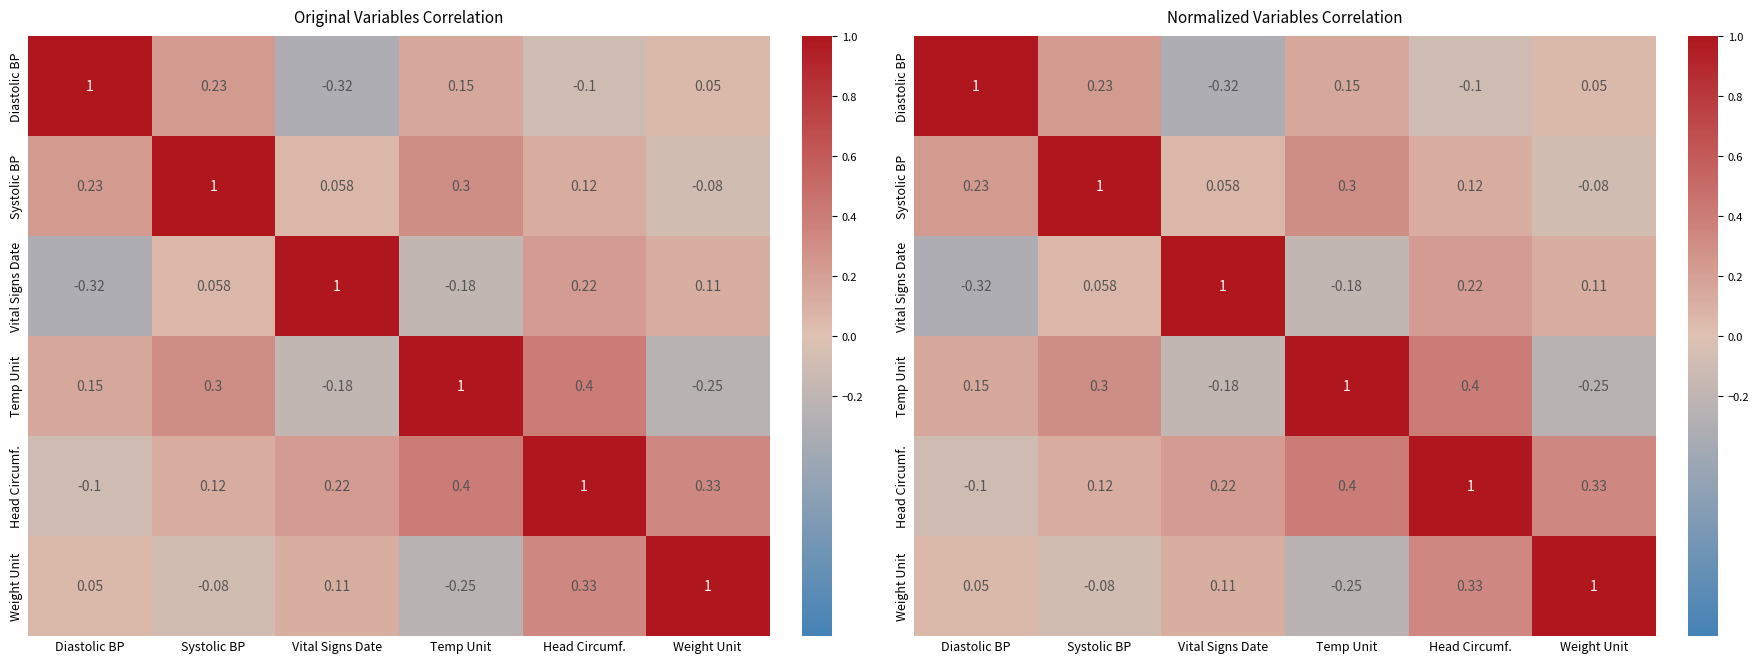

How many positive values does the Systolic BP series have?

5